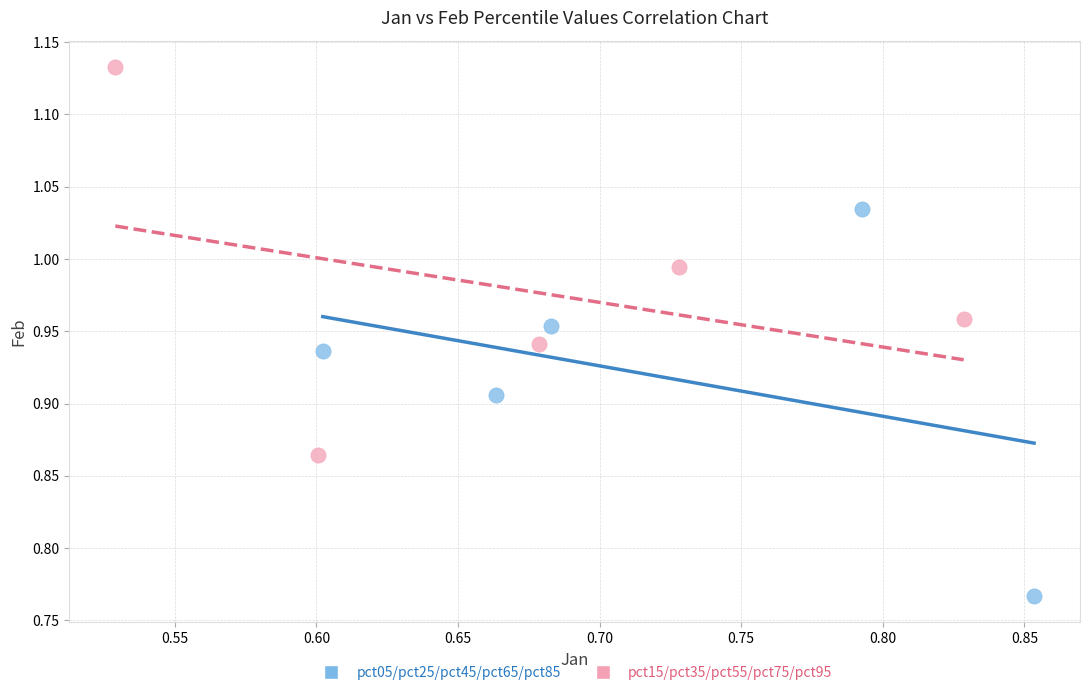

Which series contains the lowest Y value?

pct05/pct25/pct45/pct65/pct85